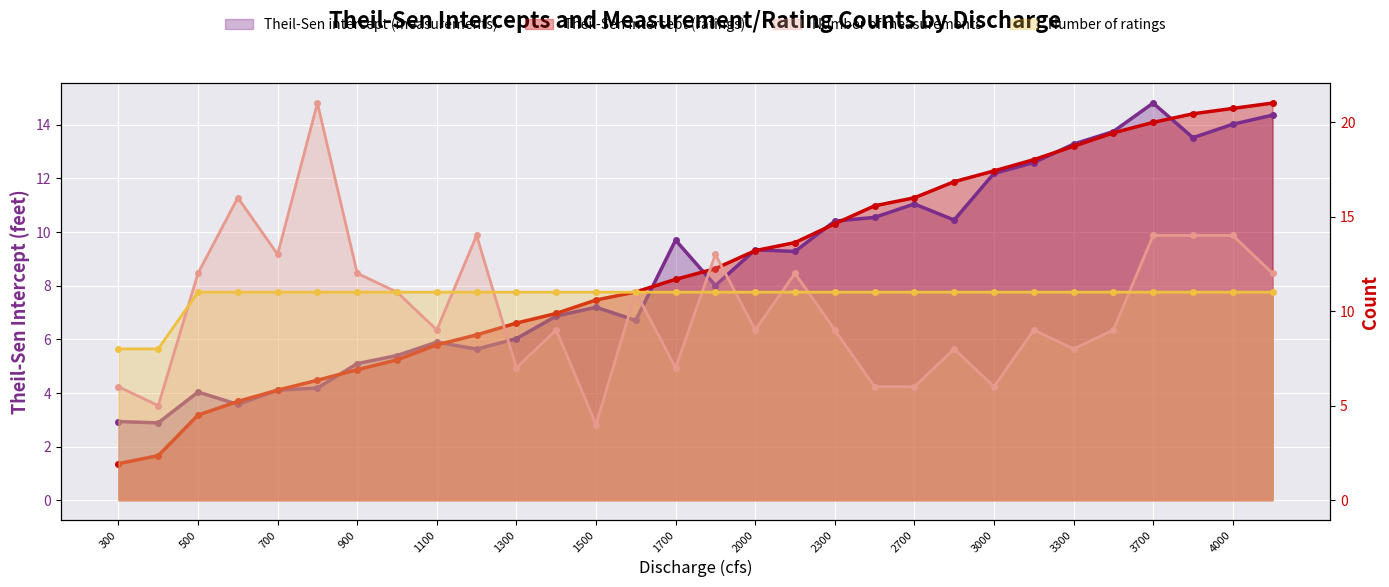

Rank the series by their maximum value, from highest to lowest.

Number of measurements, Theil-Sen intercept (measurements), Theil-Sen intercept (ratings), Number of ratings